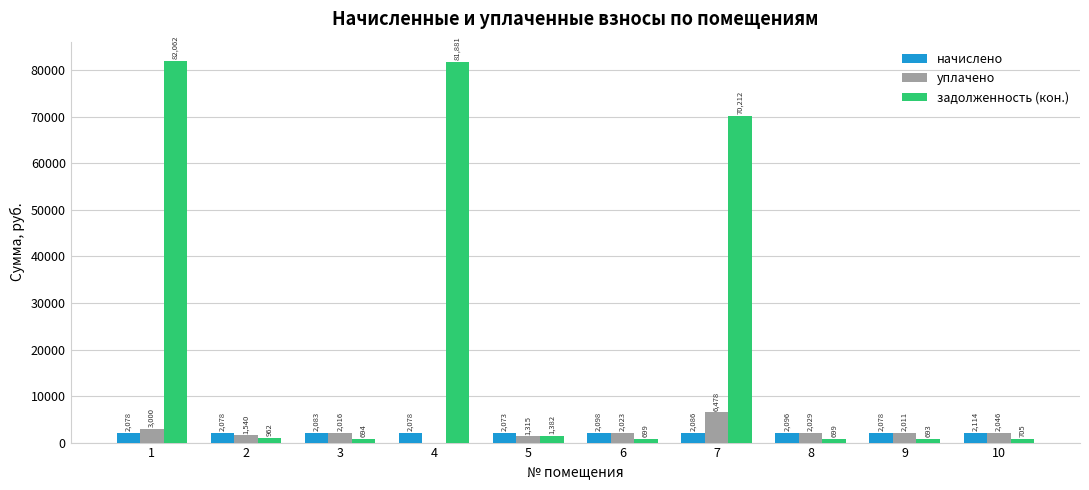

What is the maximum value shown in the chart?

82062.1